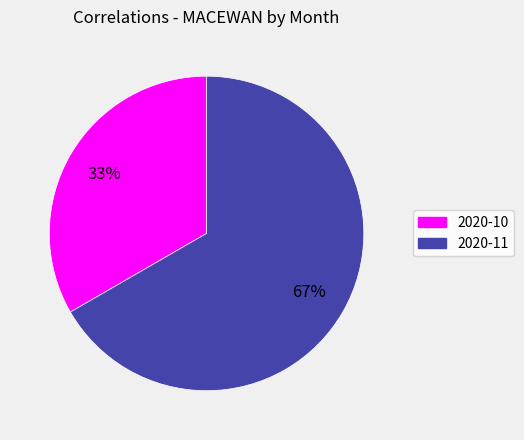

Do 2020-11 and 2020-10 together represent more than half of the pie?

Yes